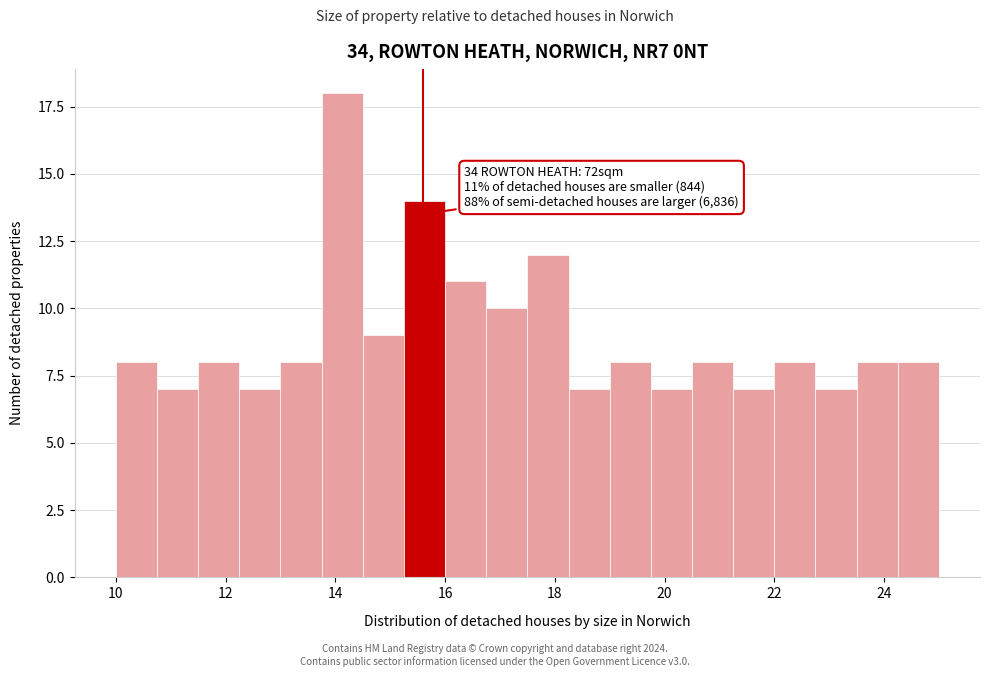

Around what value on the x-axis is the tallest bar? Give the approximate position of its centre, as read against the axis.

14.2